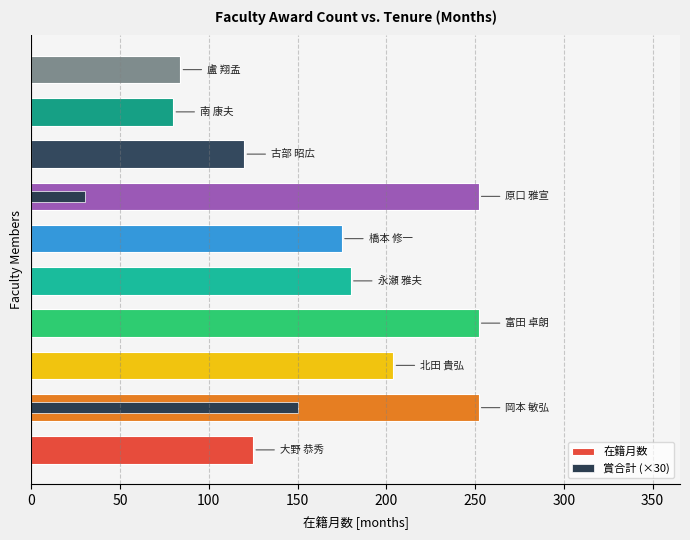

Is it true that 在籍月数 equals 36 at 250?

False